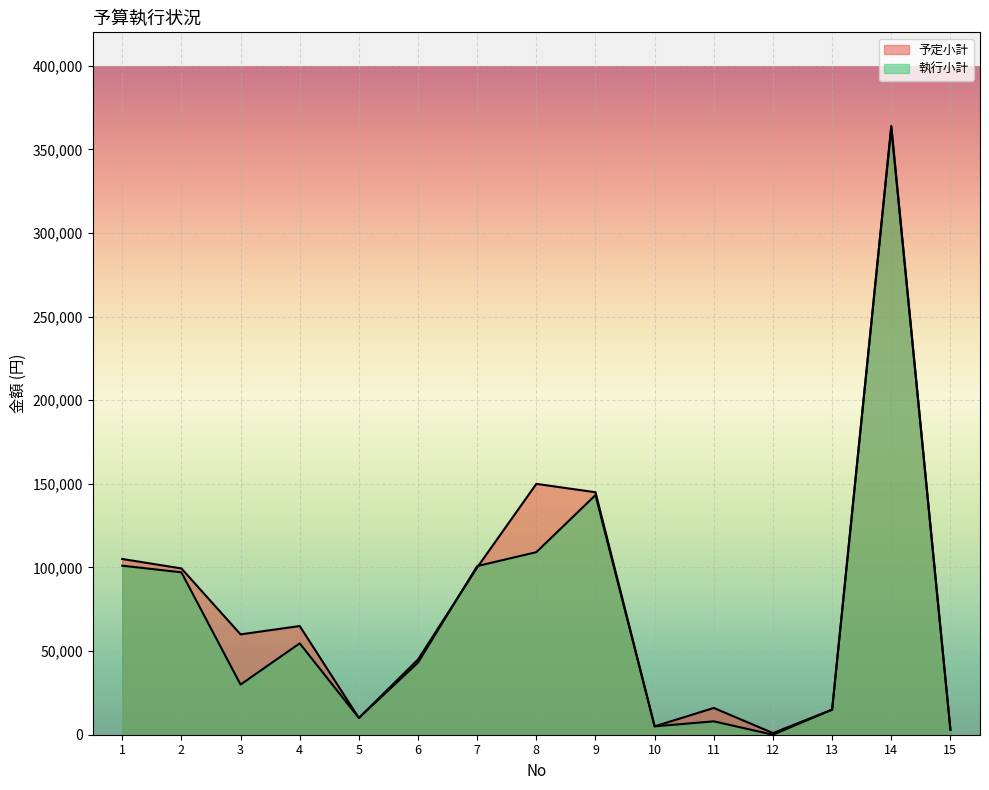

Reading left to right, transcribe all the data shown in this chart.

予定小計: 1=105080	2=99440	3=60000	4=65000	5=10000	6=45000	7=100000	8=150000	9=145000	10=5000	11=16000	12=1000	13=15000	14=364000	15=3000
執行小計: 1=101080	2=97118	3=30000	4=54639	5=10000	6=43117	7=100836	8=109160	9=143303	10=5000	11=8000	12=0	13=15000	14=363120	15=3000